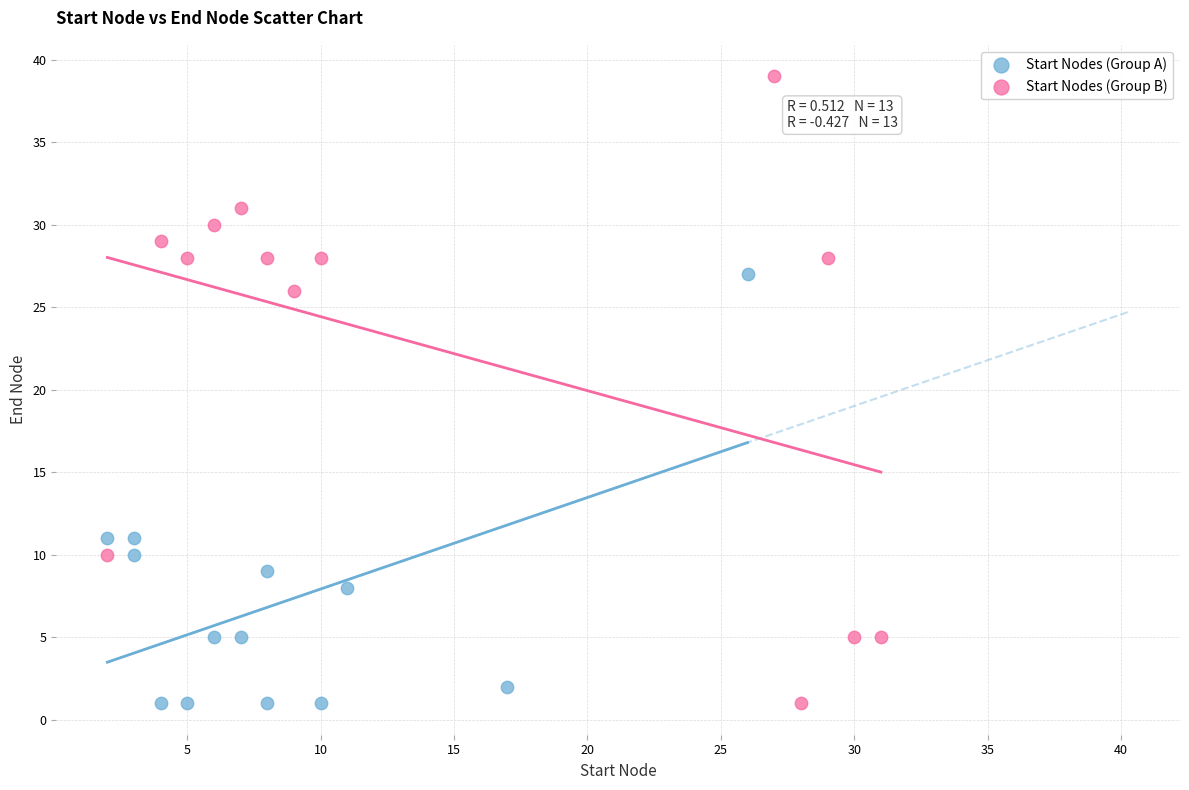

Which series has the largest Y range (max minus min)?

Start Nodes (Group B)